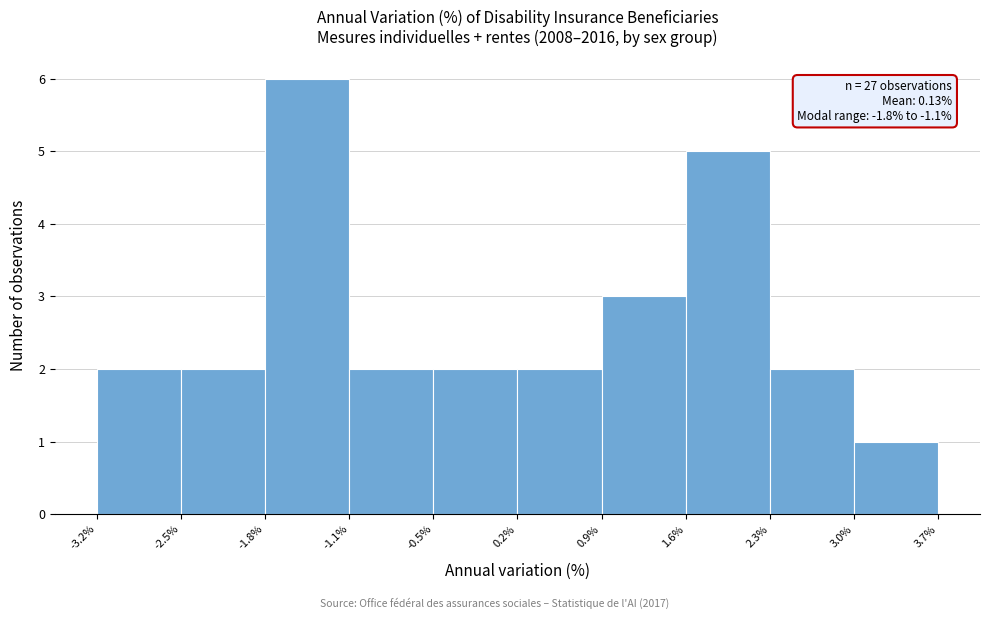

Over which range of the x-axis is the bar tallest?

-1.8% to -1.1%